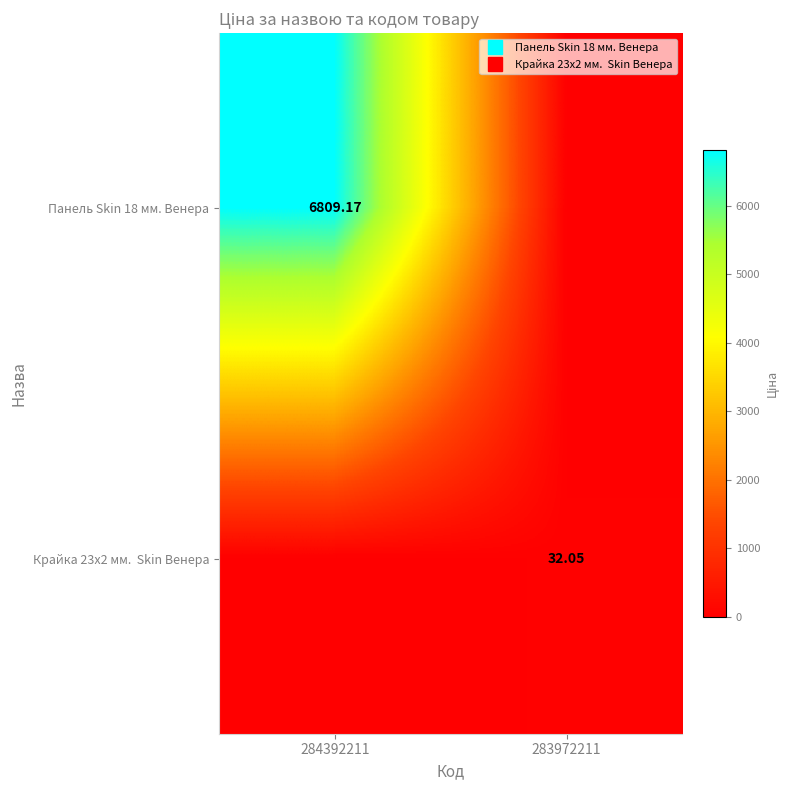

Which category has the lowest value in the Панель Skin 18 мм. Венера series?

283972211